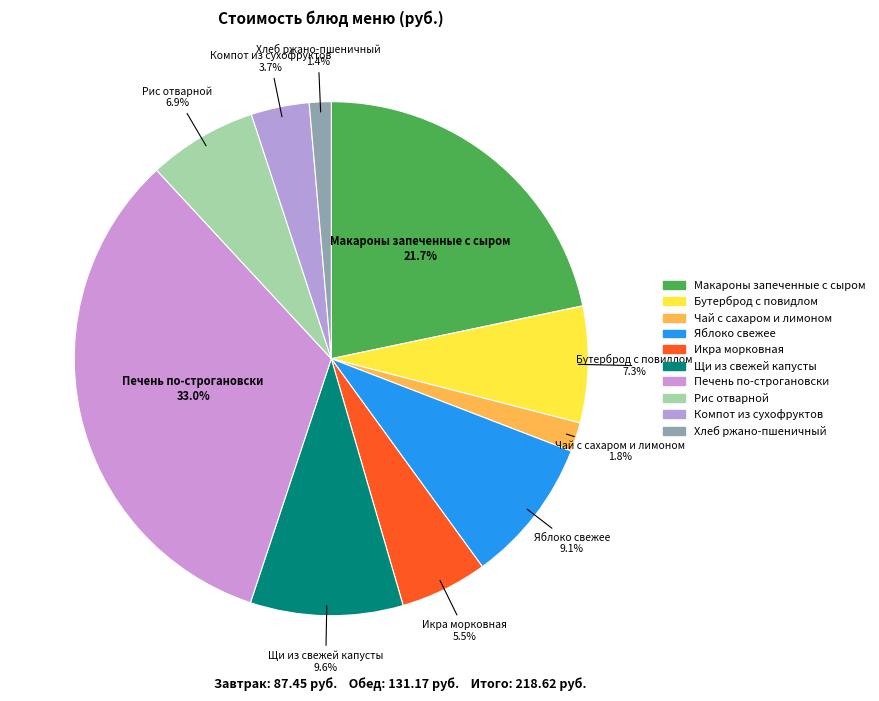

Count the number of slices in the pie.

10